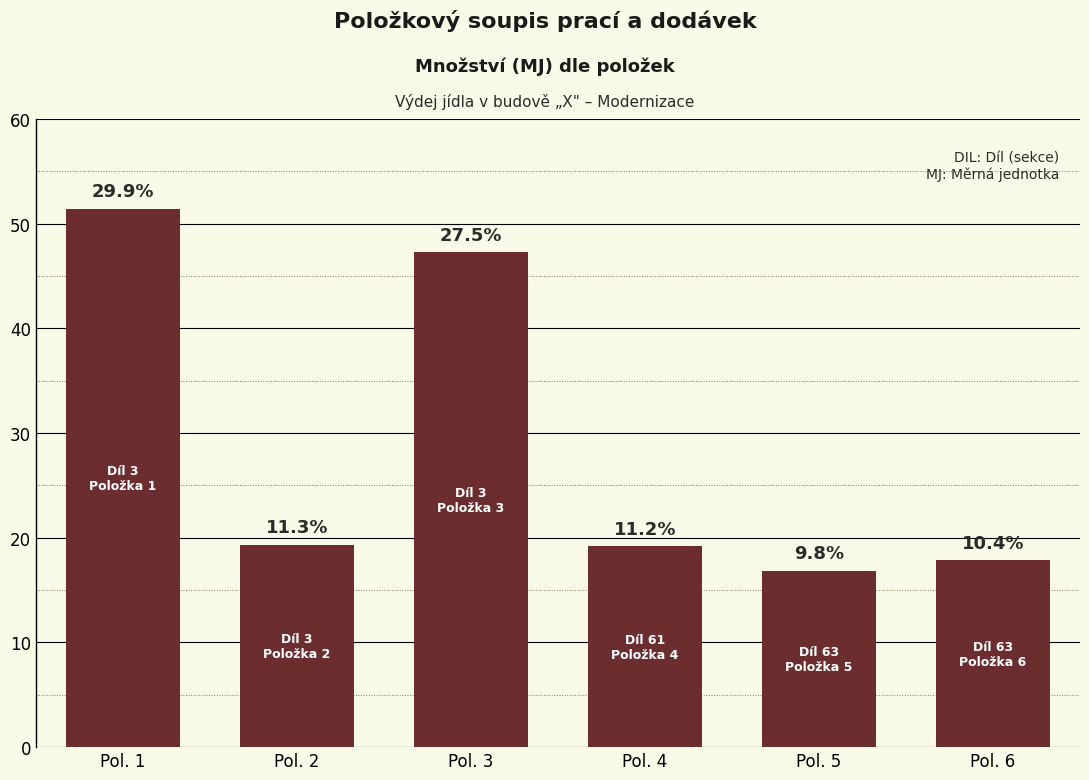

Are the bars horizontal?

No